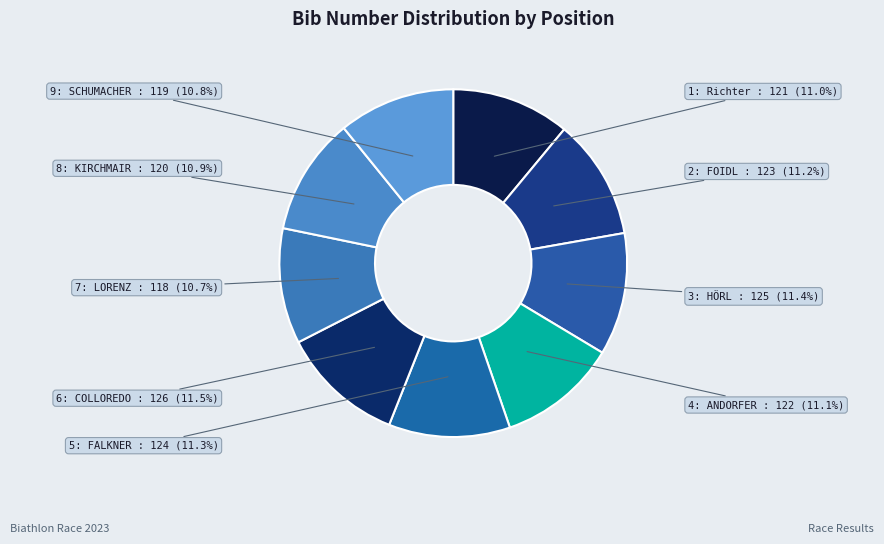

Is it true that 9: SCHUMACHER is 11% of the pie?

True